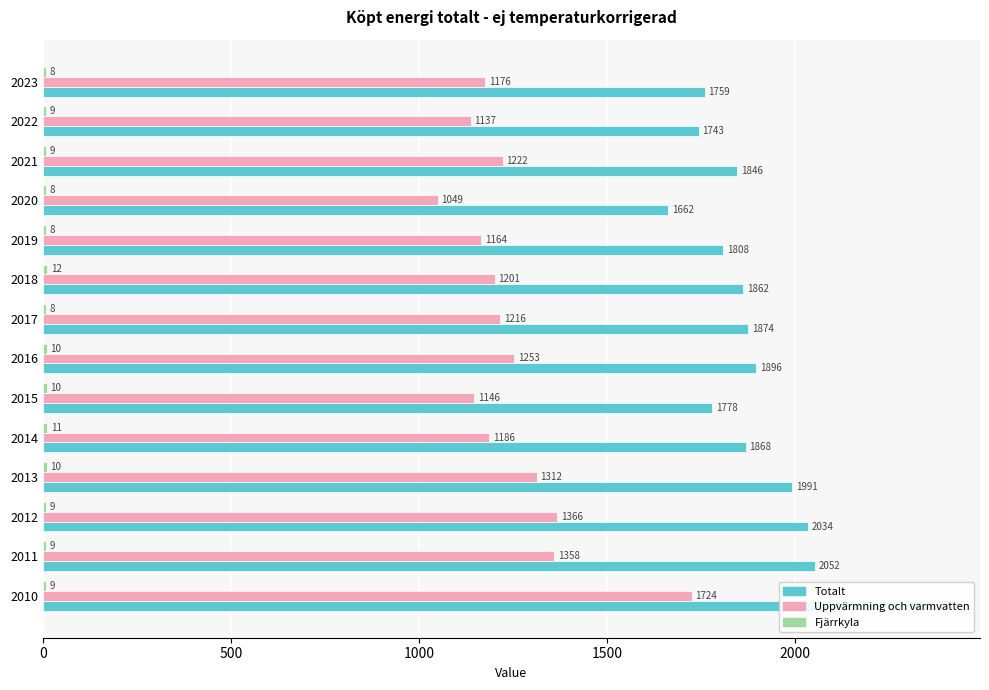

Rank the series at 2021 from highest to lowest value.

Totalt, Uppvärmning och varmvatten, Fjärrkyla